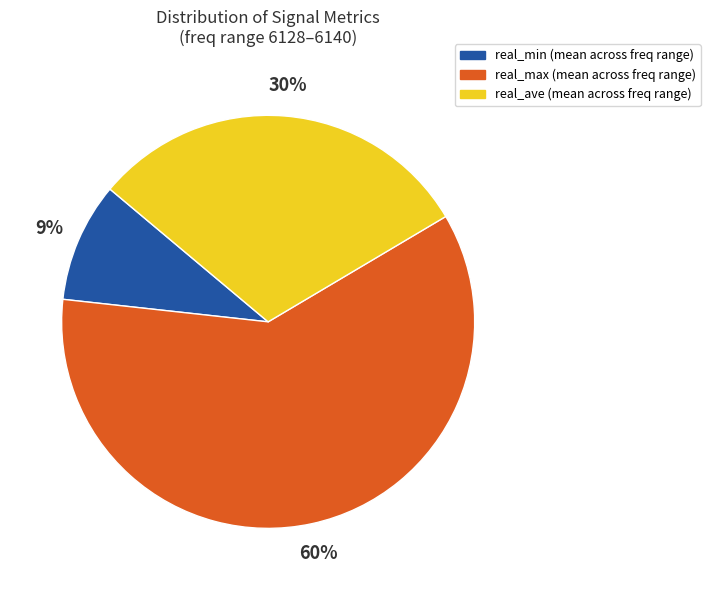

True or false: real_max accounts for 69% of the total.

False